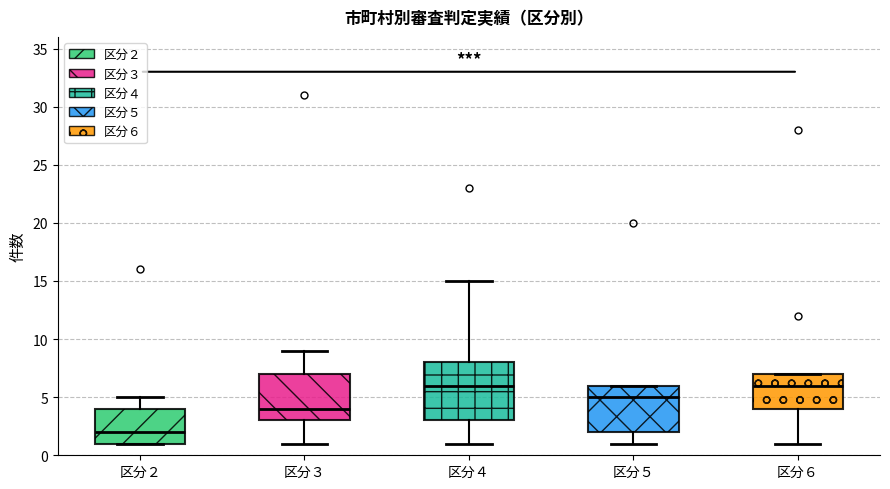

Where is the upper edge of the box for 区分６ on the y-axis? The values are not printed on the chart, so give them approximately, as read against the axis.

7